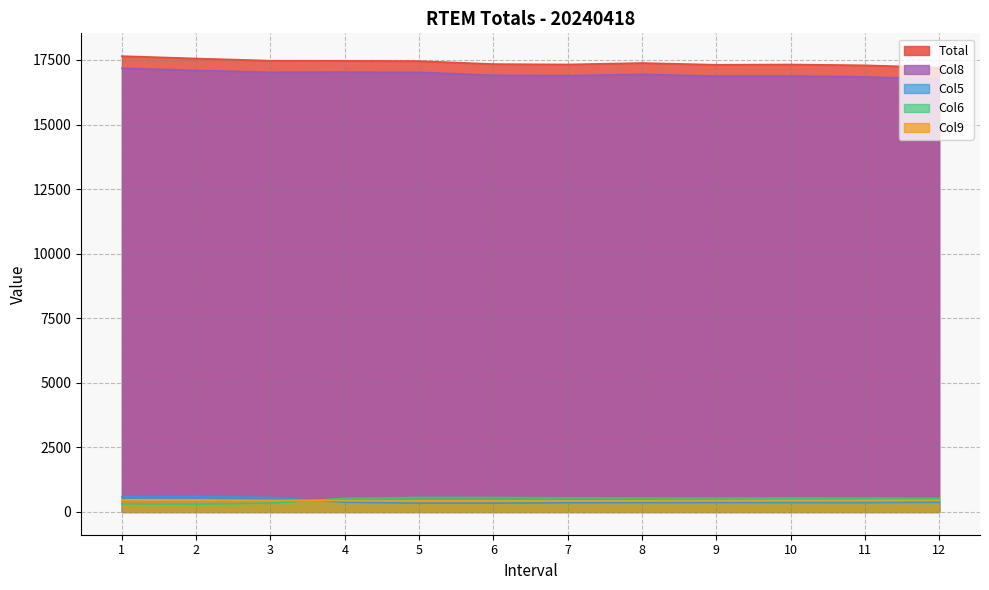

Which category has the highest value across all series?

1